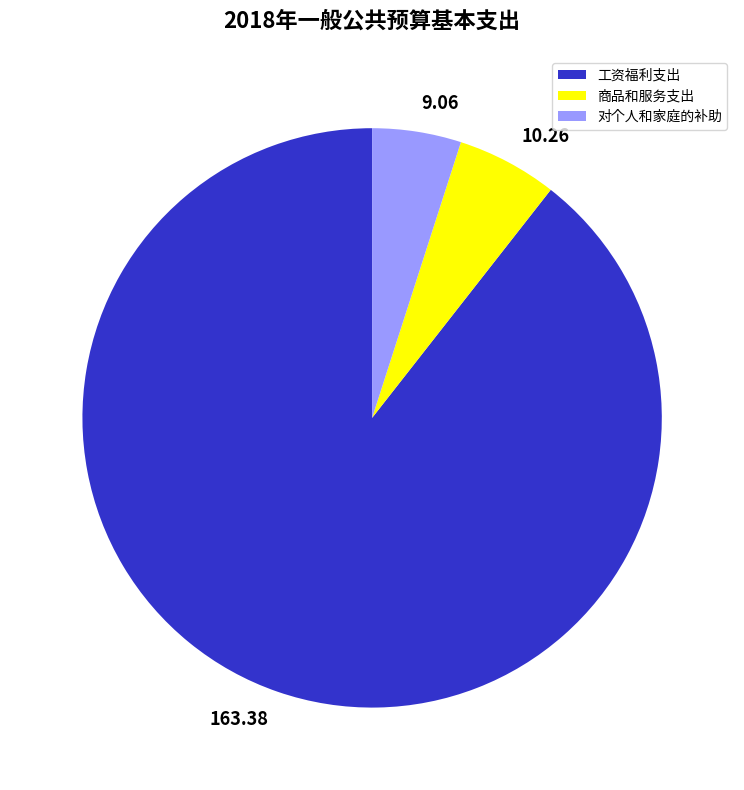

Which slice is the smallest?

对个人和家庭的补助